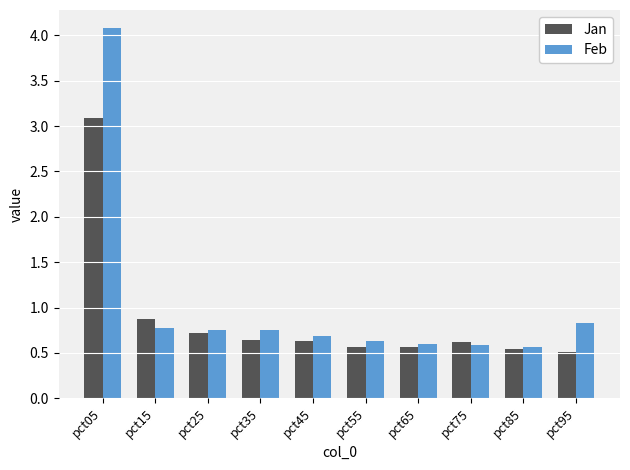

What are all the series names shown in the legend?

Jan, Feb